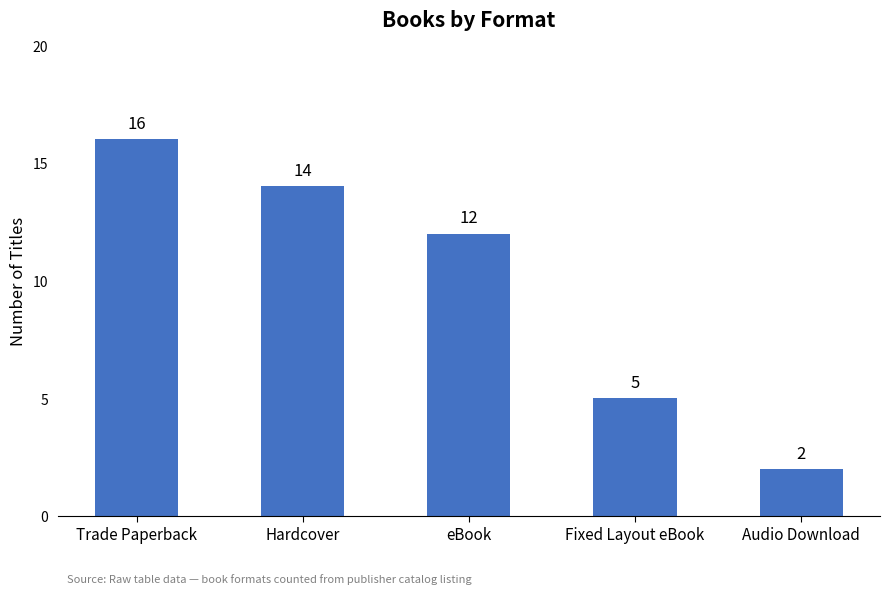

The value at eBook is 12. True or false?

True